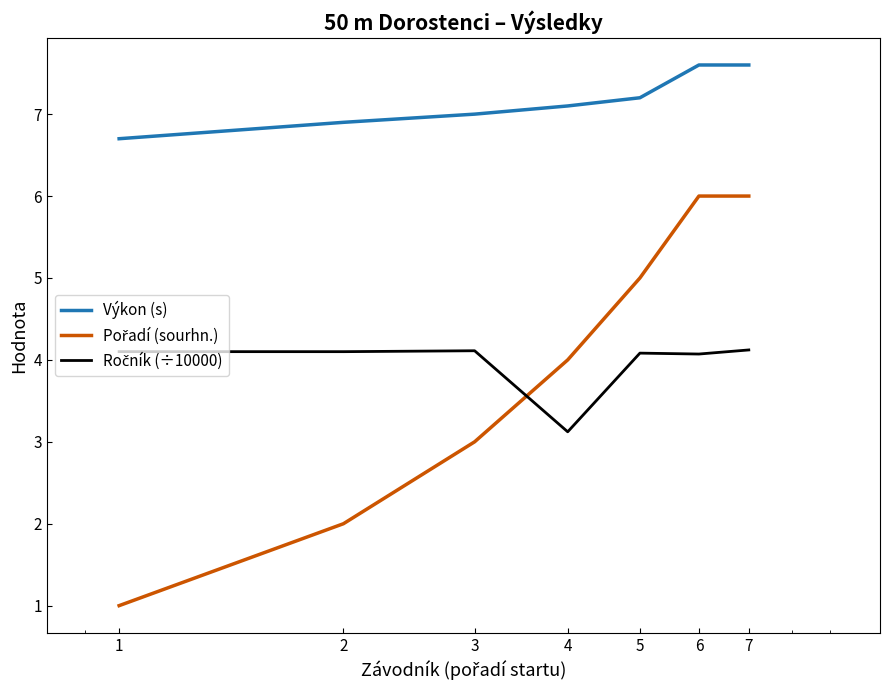

What is the difference between the maximum and minimum values in the Výkon (s) series?

0.9